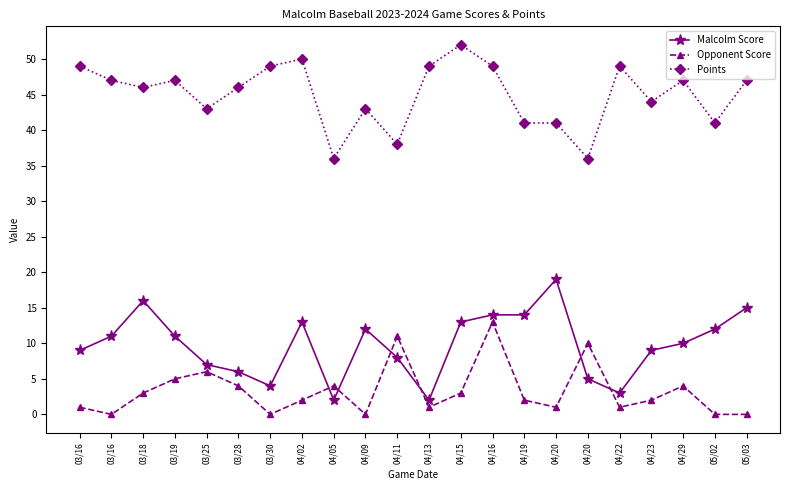

Does the chart have visible grid lines?

No